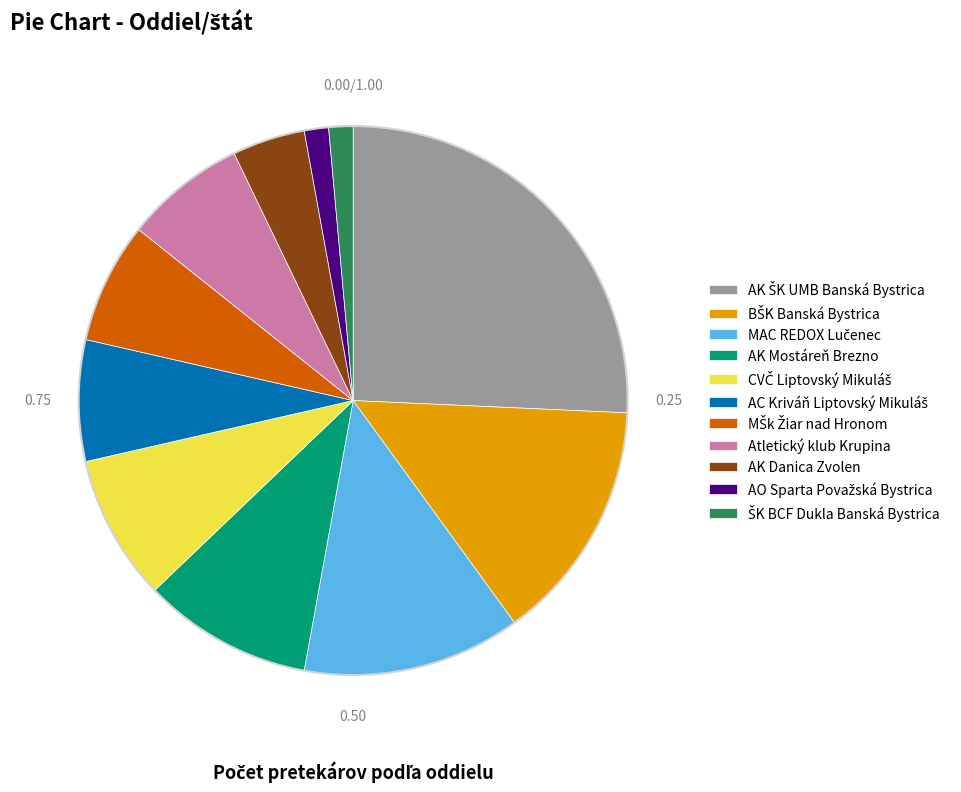

Is there a majority slice in this chart?

No